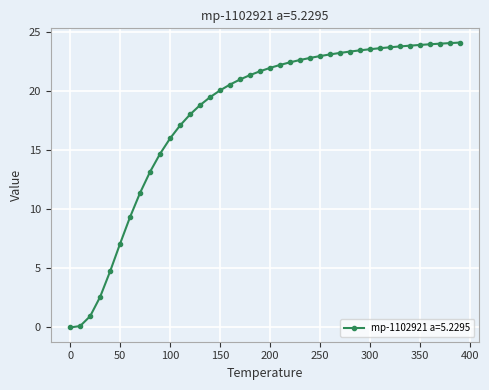

What is the value of the 3rd point from the left?

1.0